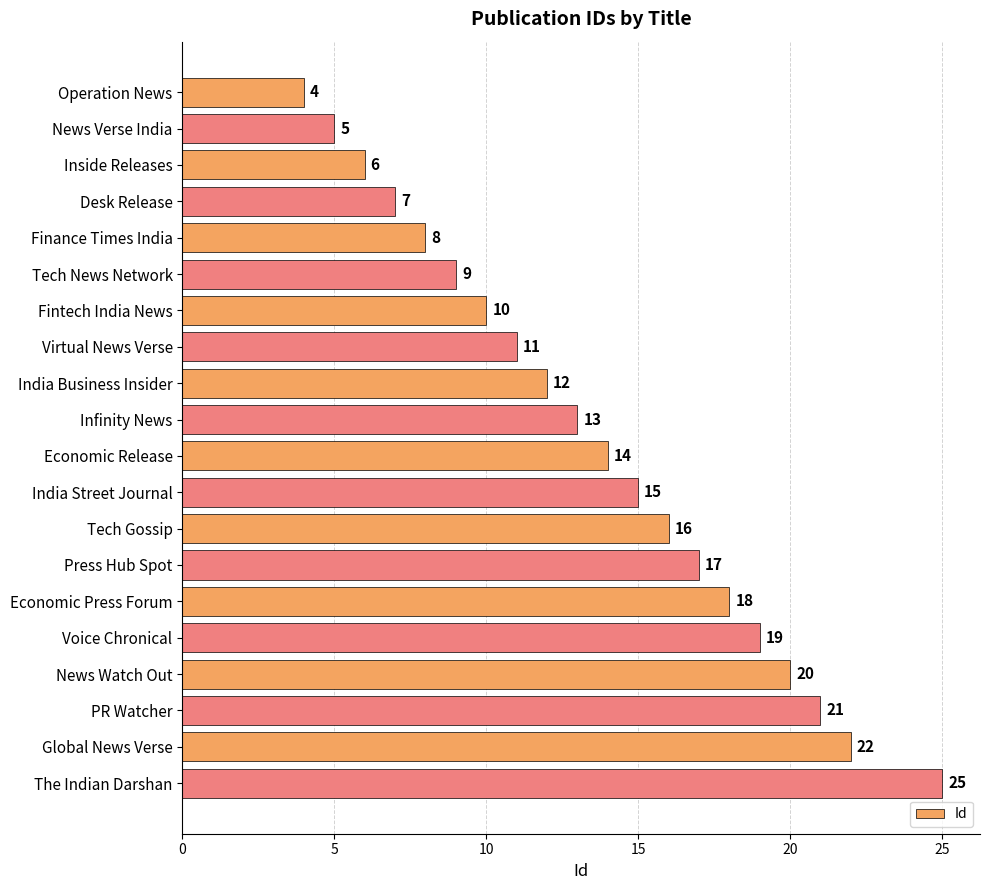

What is the smallest value displayed?

4